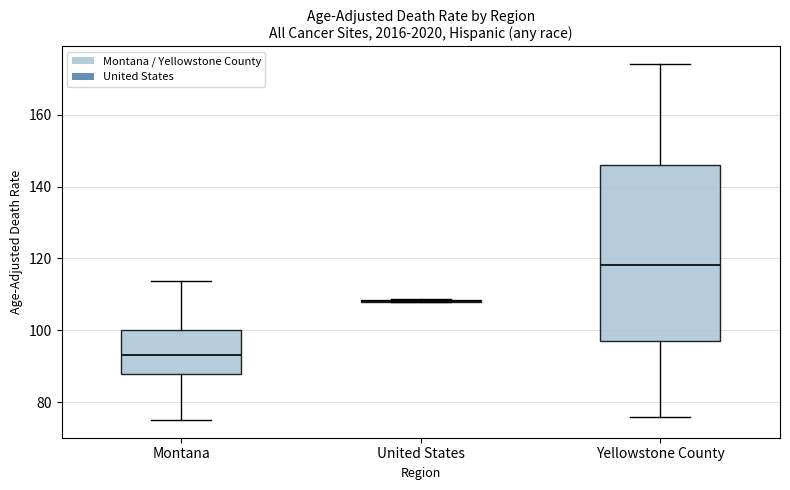

Comparing the boxes themselves (not the whiskers), which one is the tallest?

Yellowstone County